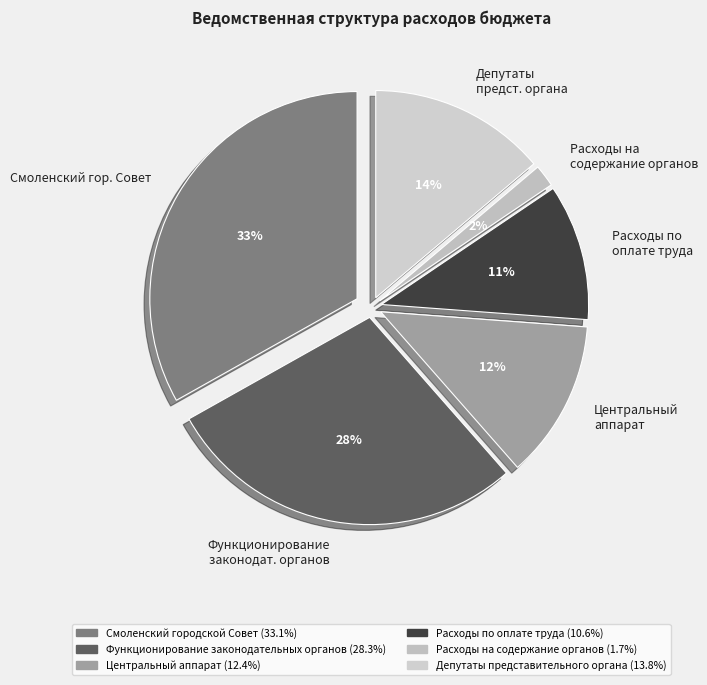

True or false: Расходы на содержание органов accounts for 2% of the total.

True